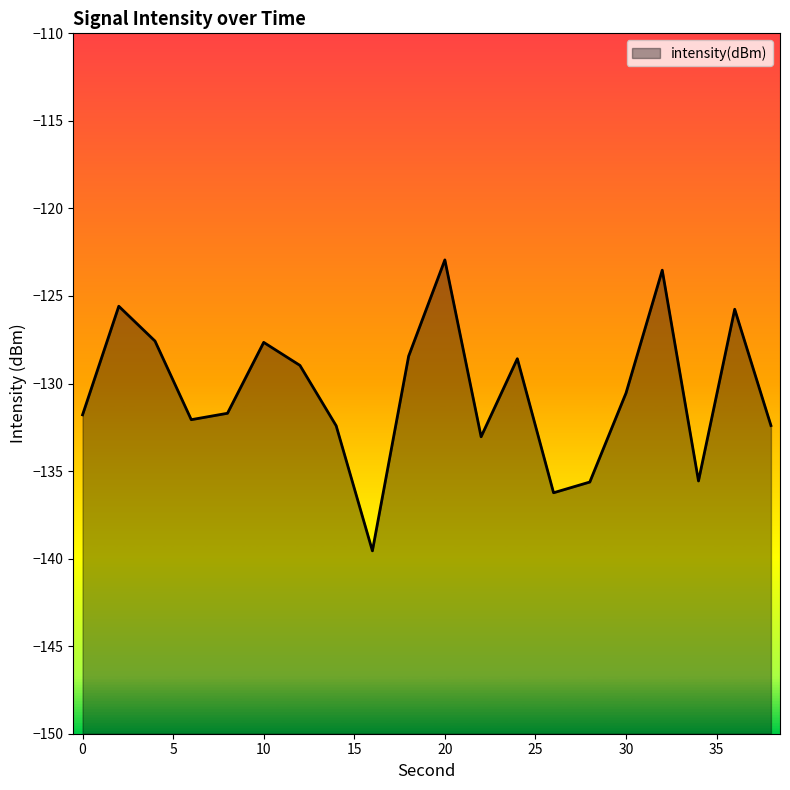

List the labels in order of value, smallest first.

16, 26, 28, 34, 22, 14, 38, 6, 0, 8, 30, 12, 24, 18, 10, 4, 36, 2, 32, 20